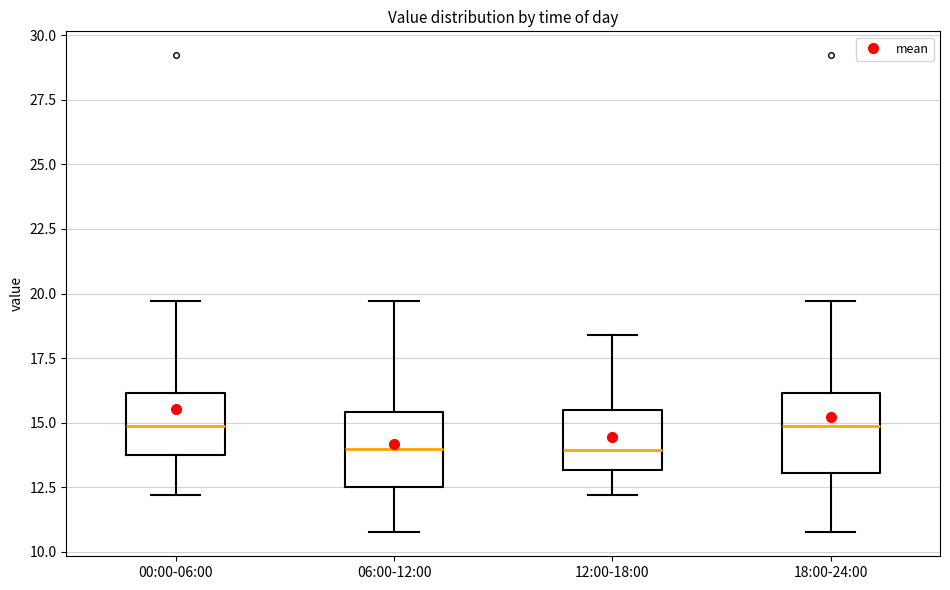

Where does the lower whisker of the box for 00:00-06:00 end on the y-axis? The values are not printed on the chart, so give them approximately, as read against the axis.

12.0